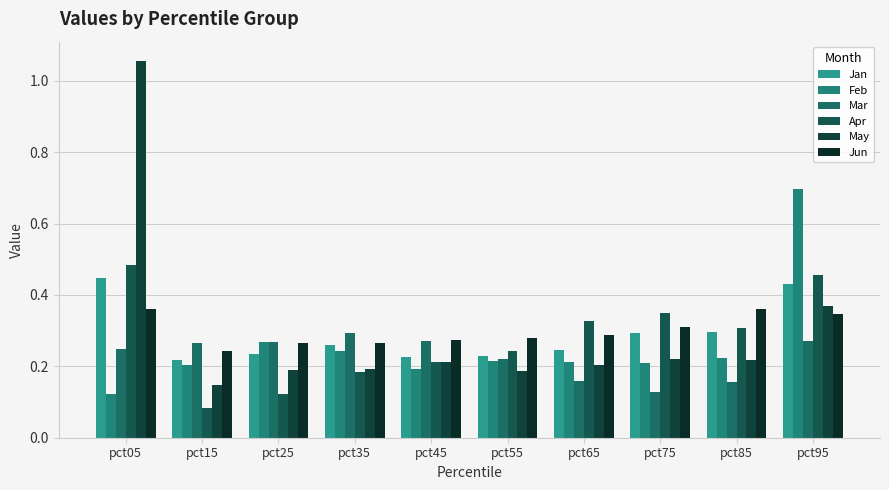

Count the number of categories in the chart.

10